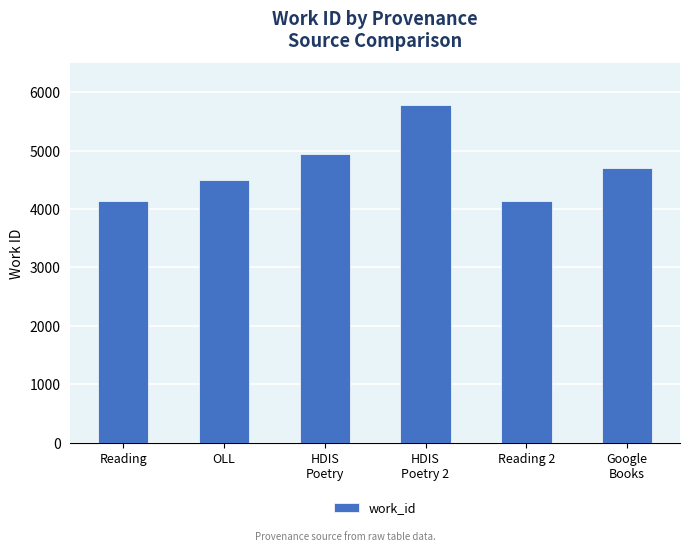

Does the chart contain any negative values?

No